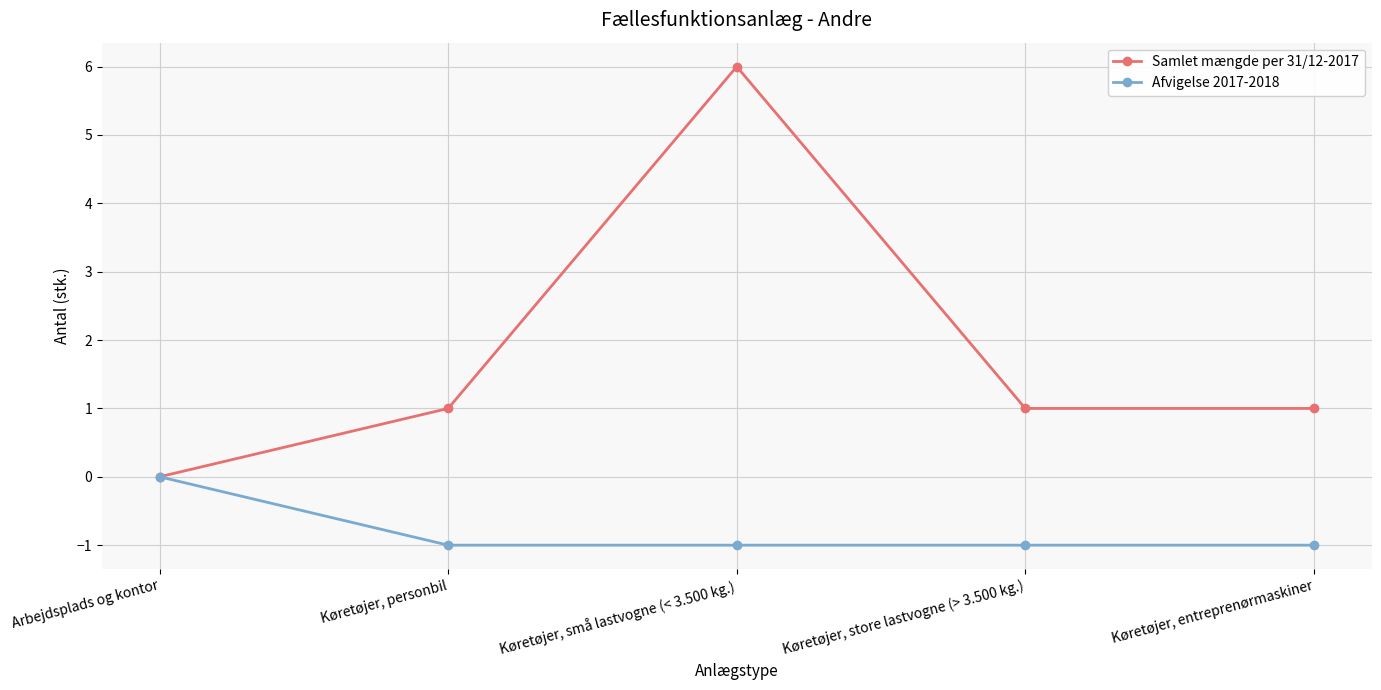

At which label is Afvigelse 2017-2018 closest to 0?

Arbejdsplads og kontor